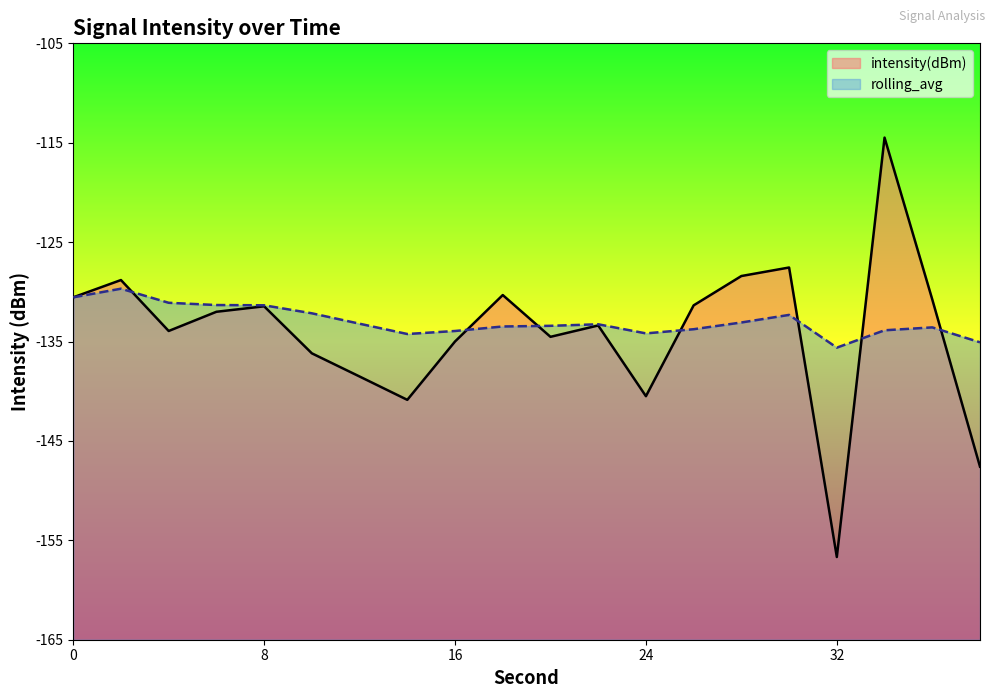

What is the total value across all series at 10?

-268.3